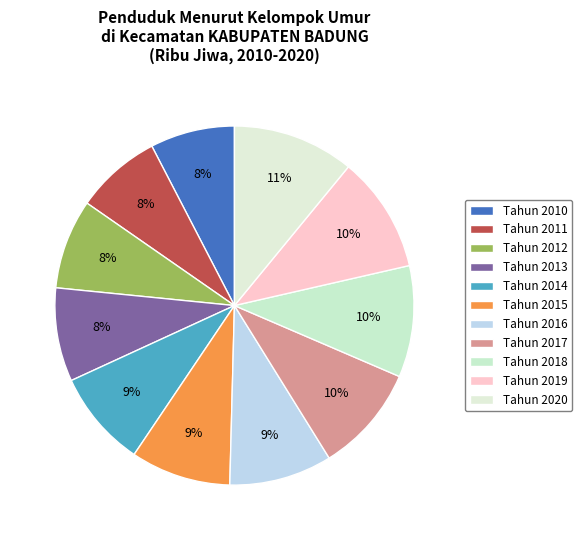

How many slices are in this pie chart?

11